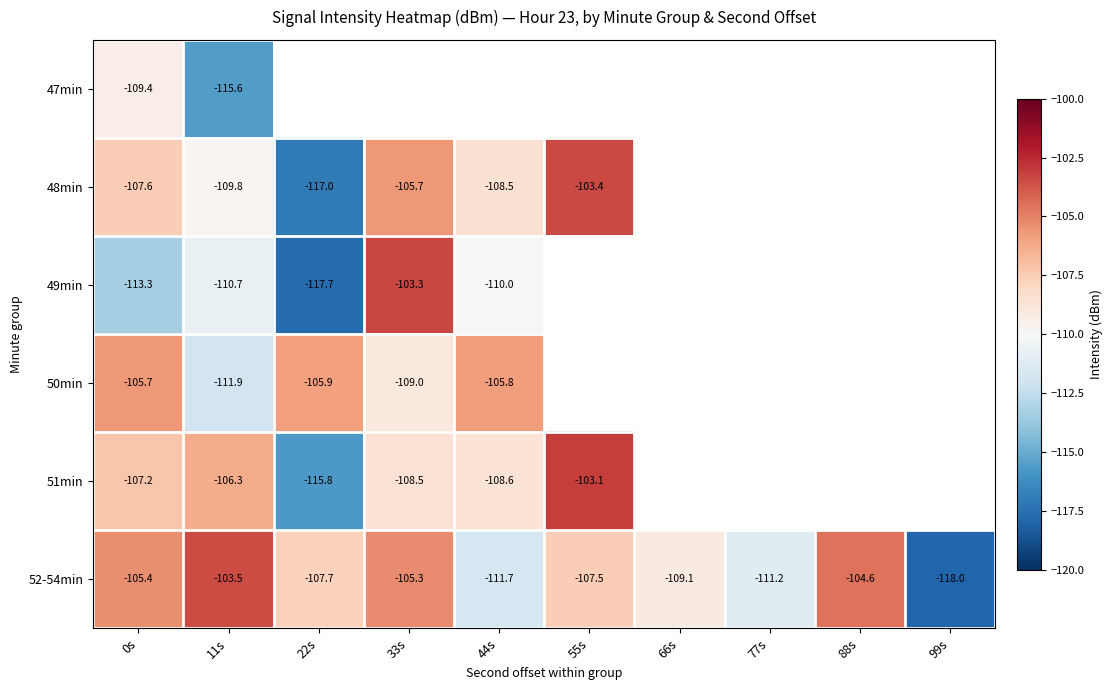

What is the lowest value of the 48min series?

-117.0